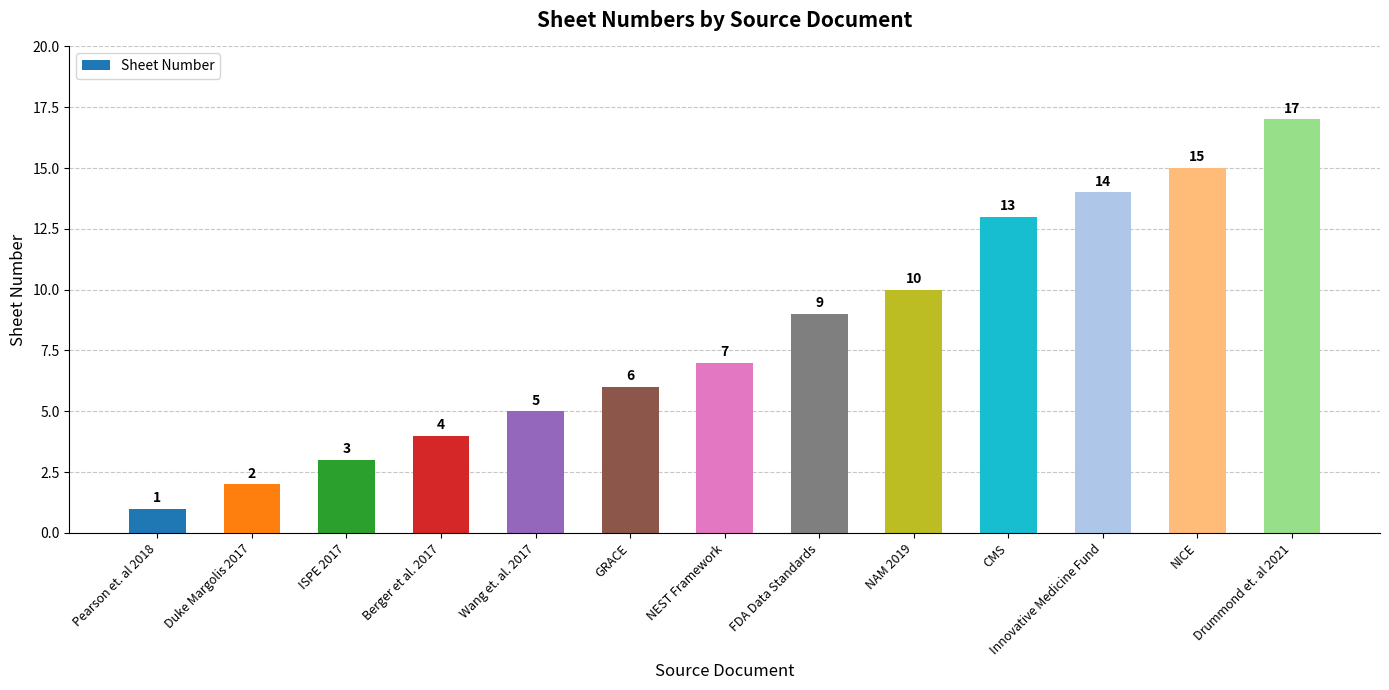

Which label corresponds to the smallest value in the chart?

Pearson et. al 2018